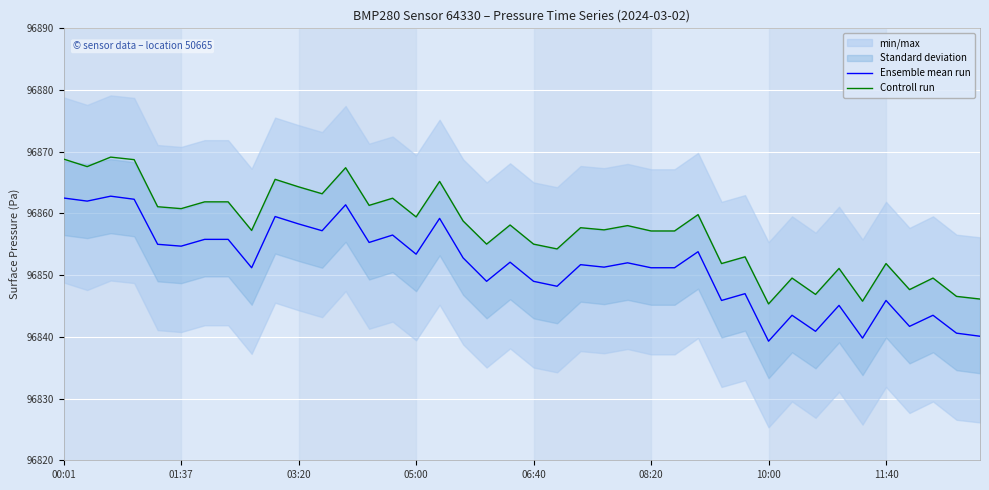

What is the minimum value shown in the chart?

96839.3